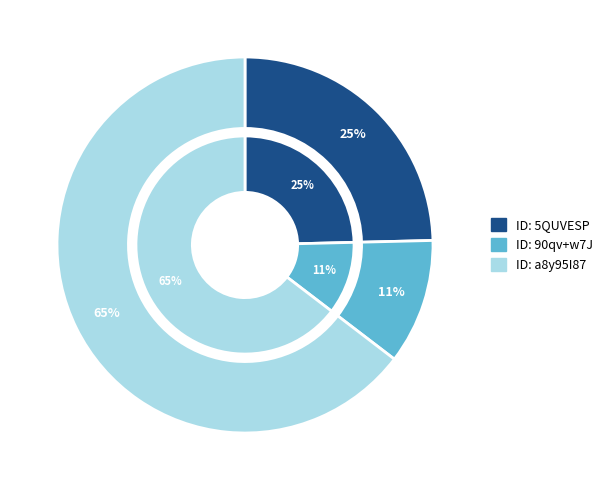

Rank the categories by value from highest to lowest.

a8y95I87%2B3w%3D, 5QUVEpSPaOs%3D, 90qv%2Bw7J7Xs%3D